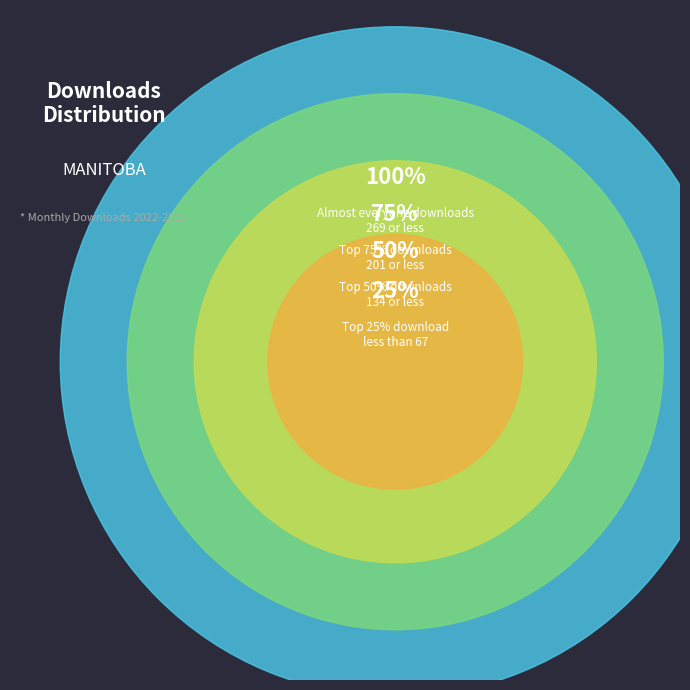

Is 2022-09 the majority of the pie?

No